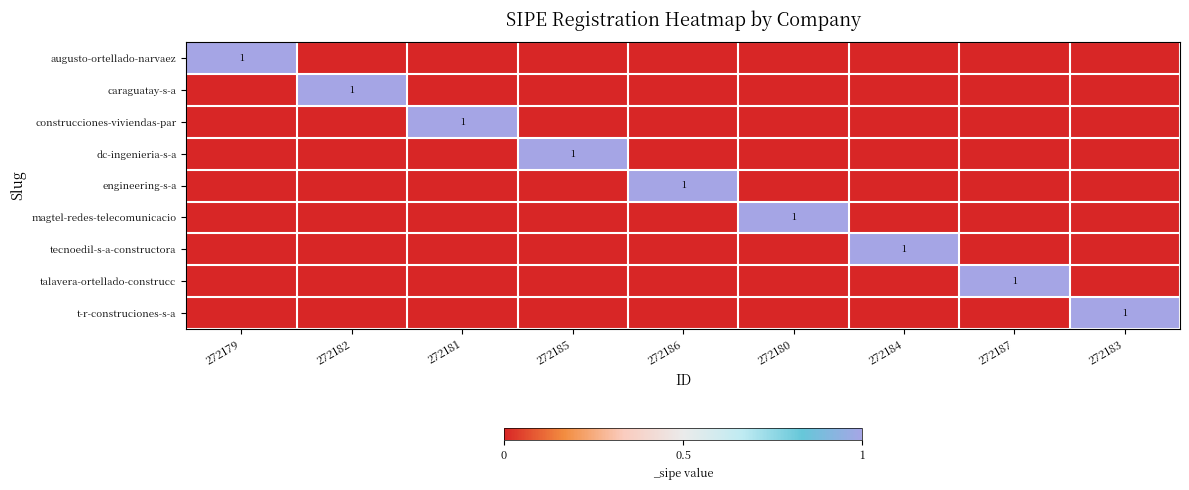

Rank the categories by tecnoedil-s-a-constructora value from highest to lowest.

272184, 272179, 272182, 272181, 272185, 272186, 272180, 272187, 272183